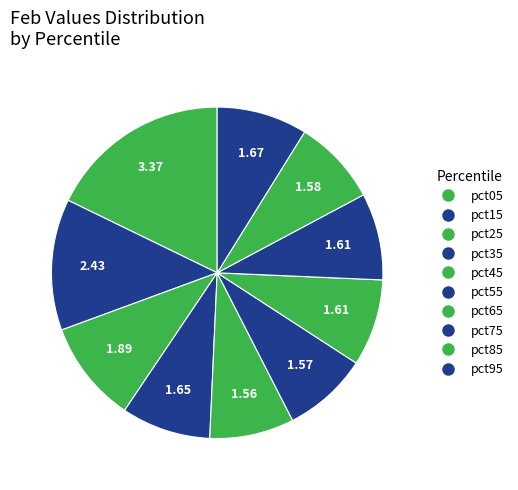

How many slices are in this pie chart?

10